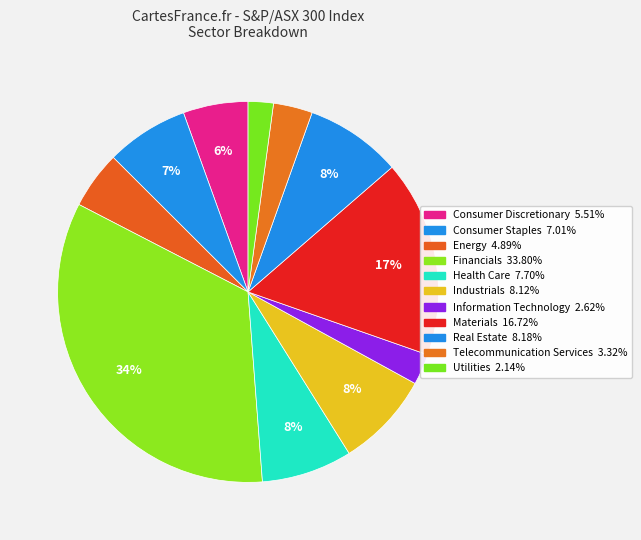

To the nearest percent, what is the difference between the largest and smallest slice percentages?

32%